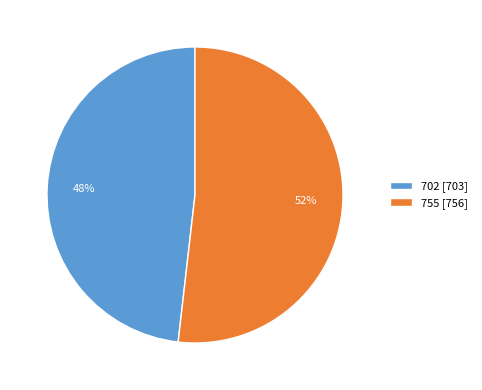

What is the largest slice in the pie chart?

755